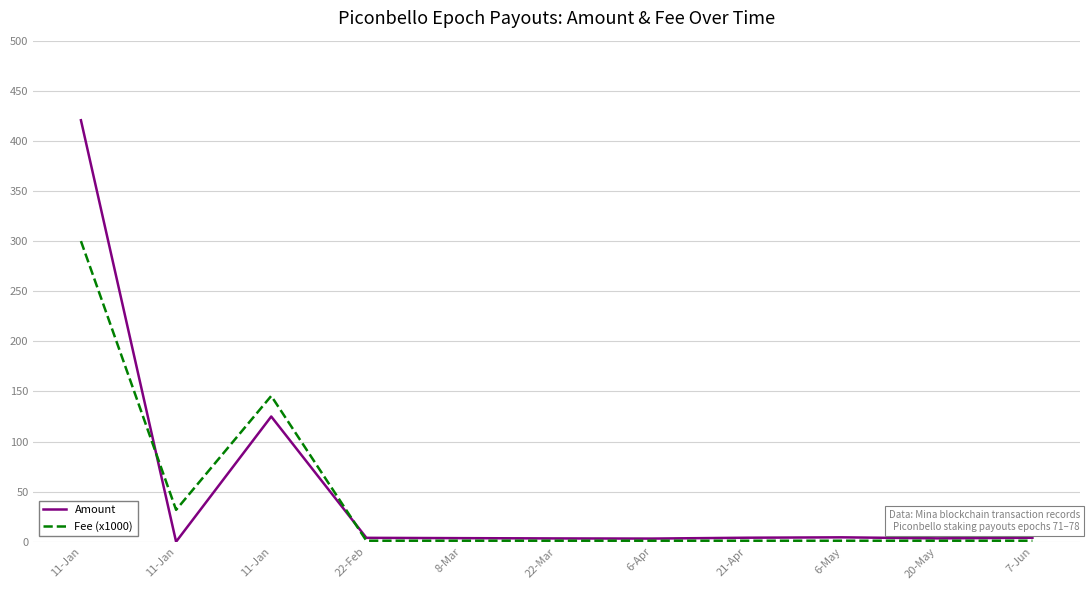

What is the approximate value of Amount at 6-May?

4.4